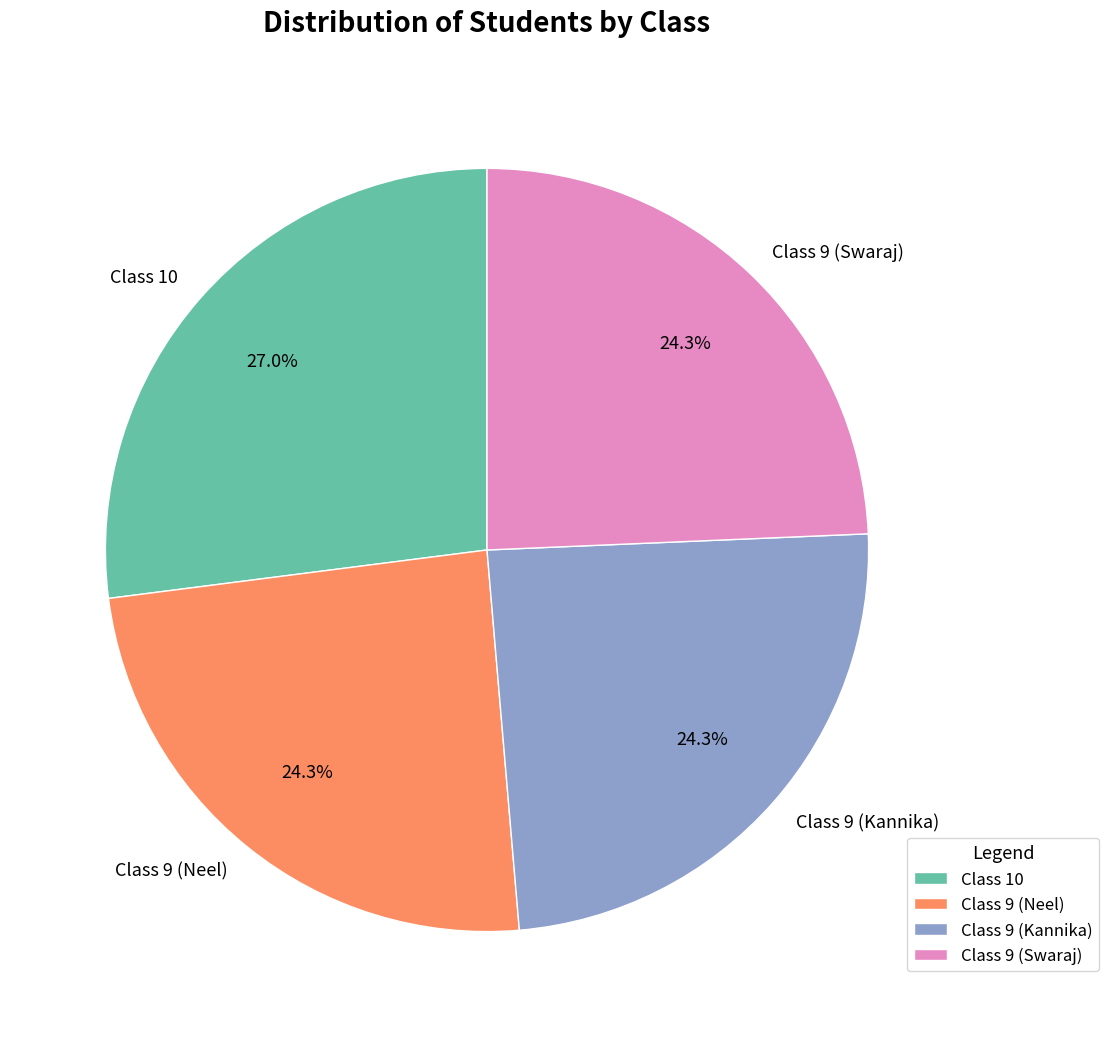

Does Class 9 (Swaraj) represent more than half of the total?

No